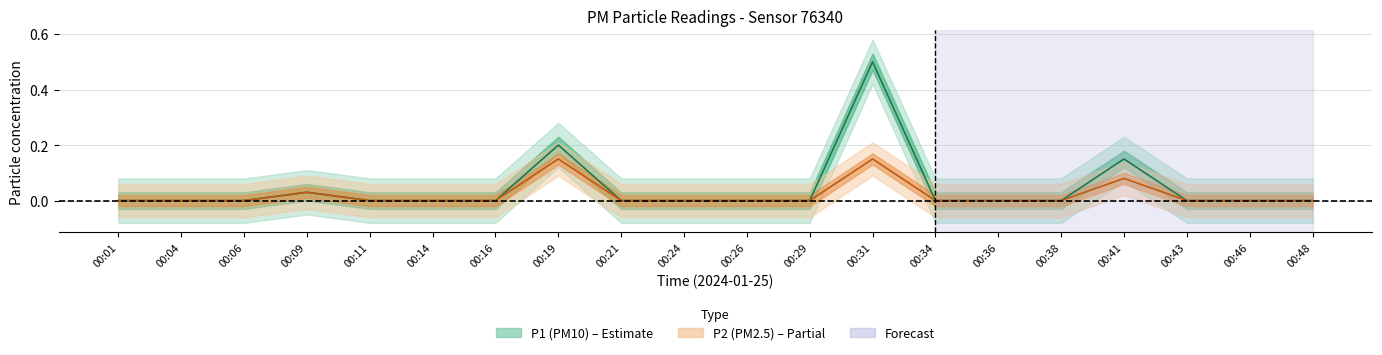

At how many categories does at least one series exceed 0?

4